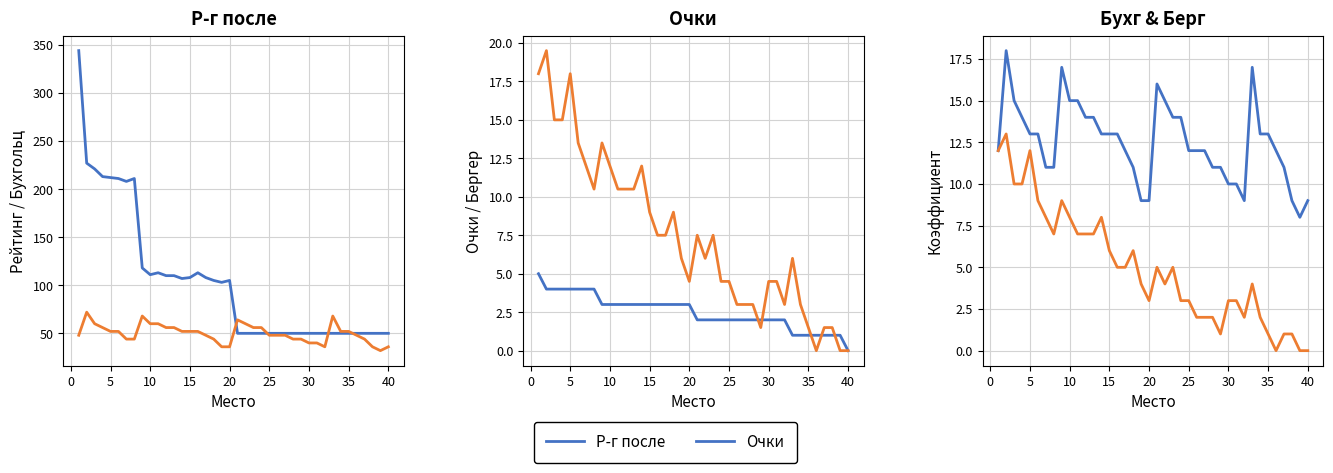

Which series has the widest spread of values?

Р-г после